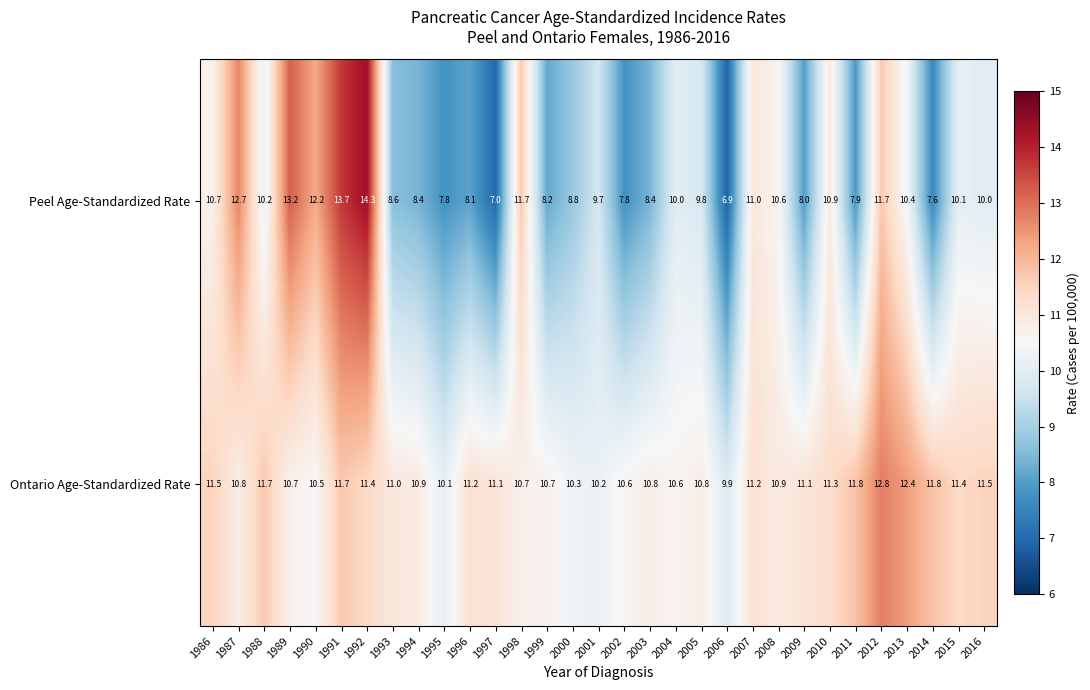

What is the sum of the Peel Age-Standardized Rate values at 1994 and 1986?

19.1